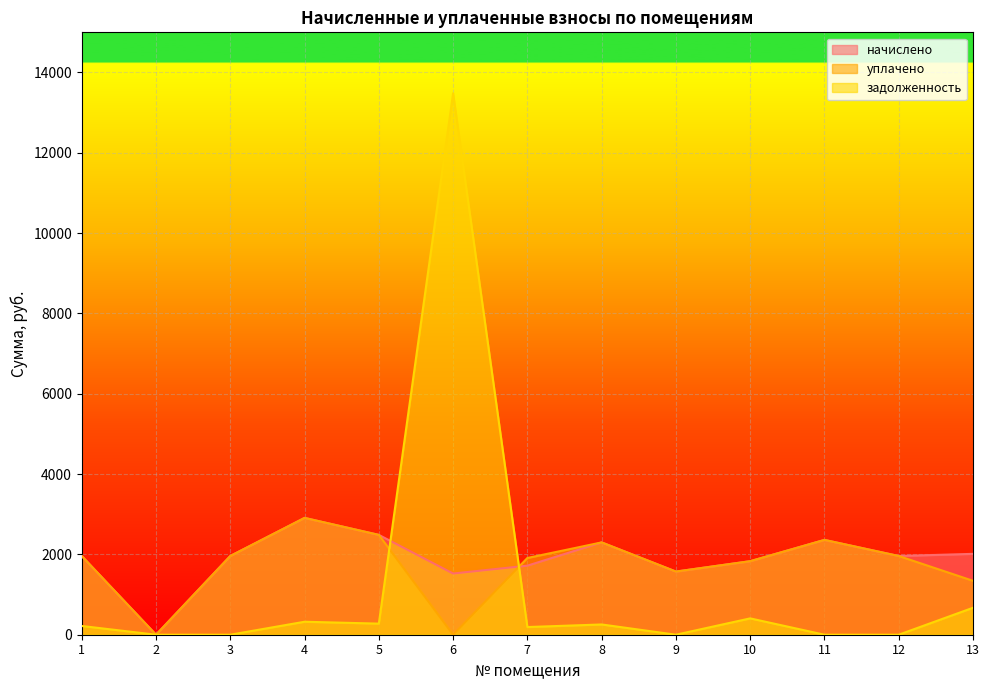

Which category has the highest value in the начислено series?

4